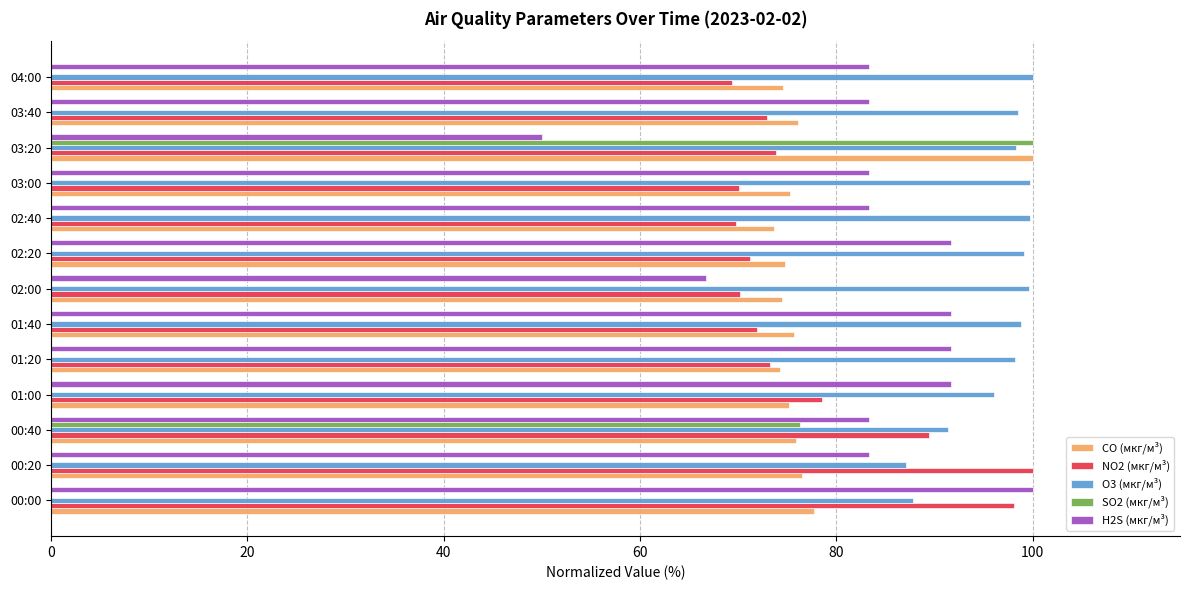

The H2S (мкг/м³) series shows 46.9 at 01:00. True or false?

False